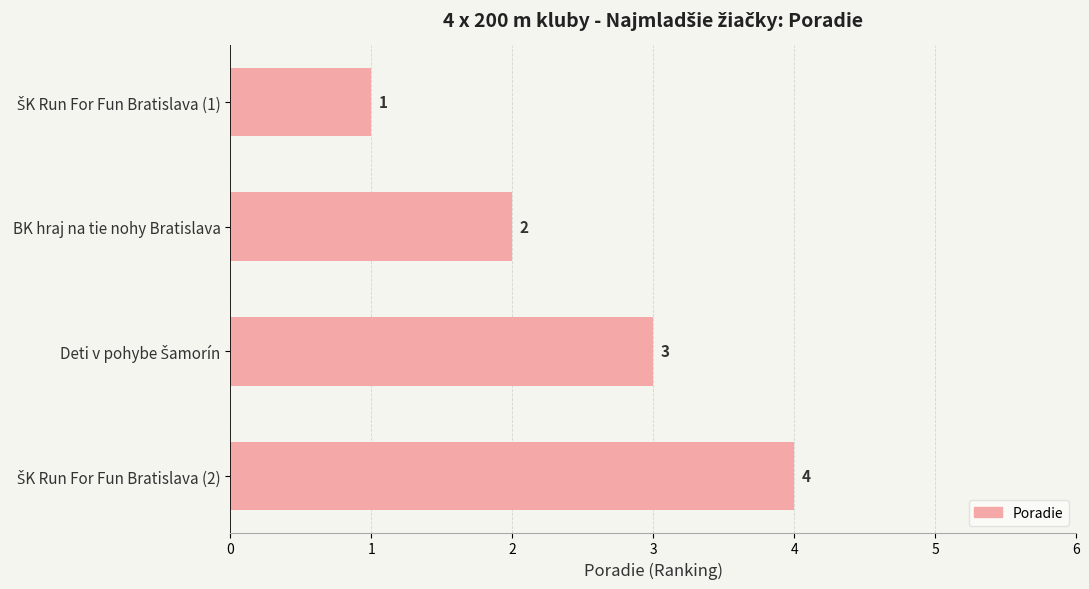

What is the difference between the second highest and second lowest values?

1